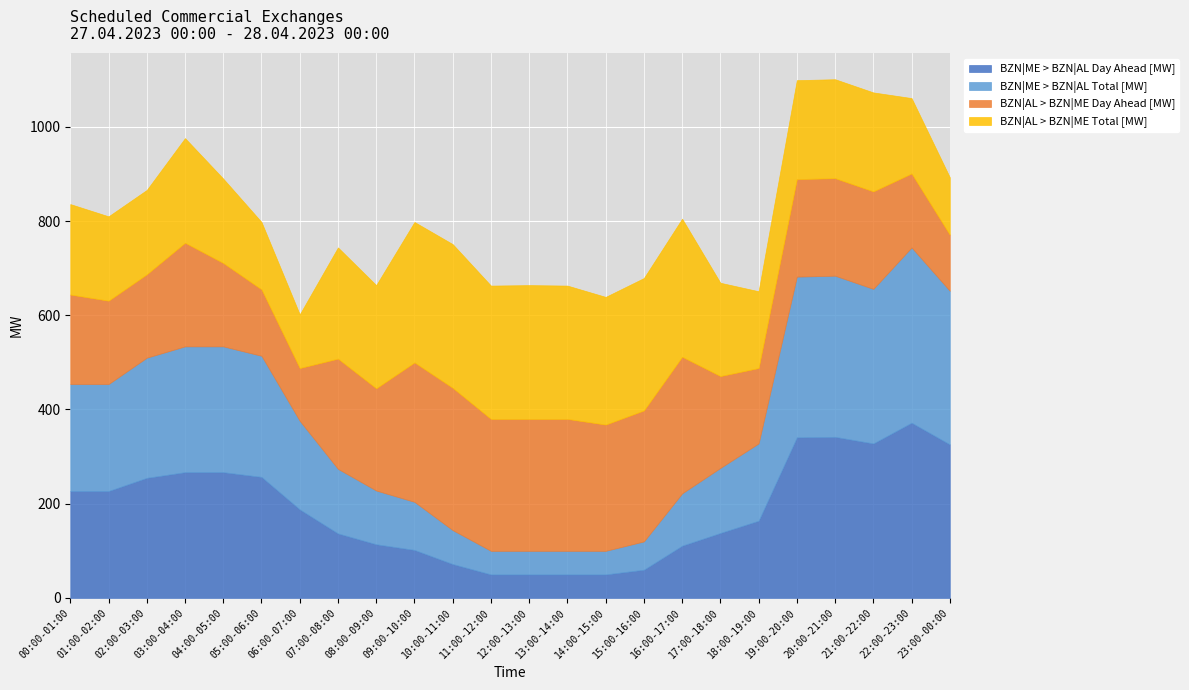

Is it true that BZN|ME > BZN|AL Day Ahead [MW] equals 50 at 11:00-12:00?

True